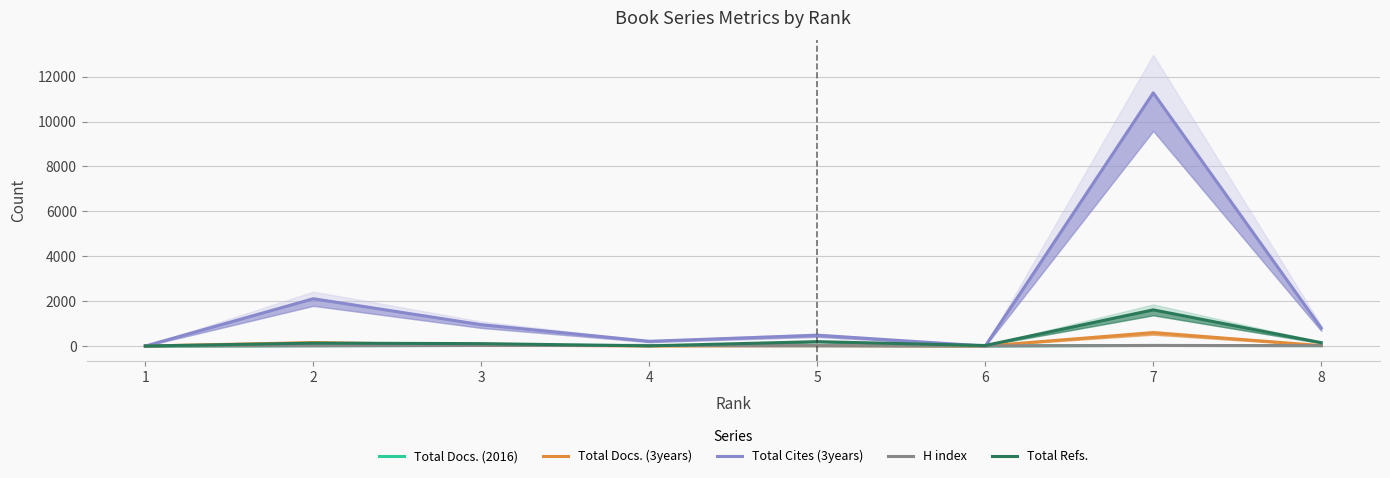

The Total Refs. series shows 37 at 8. True or false?

False